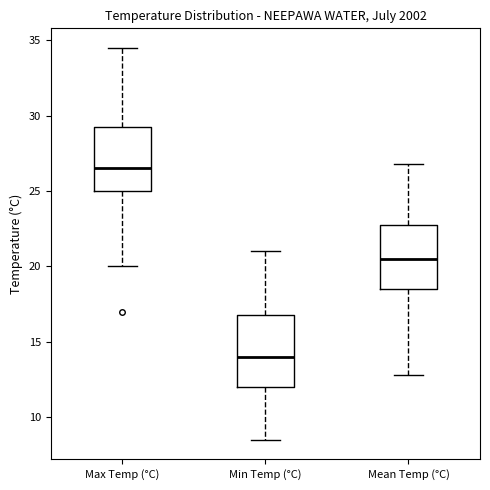

Comparing the boxes themselves (not the whiskers), which one is the tallest?

Min Temp (°C)